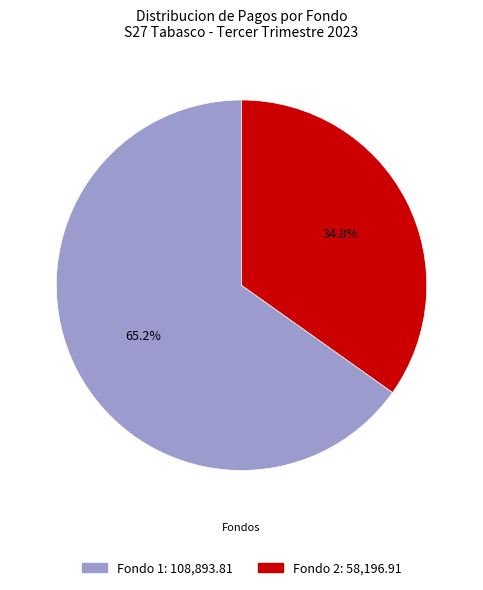

Approximately how many times larger is the value at Fondo 2 compared to Fondo 1?

0.5